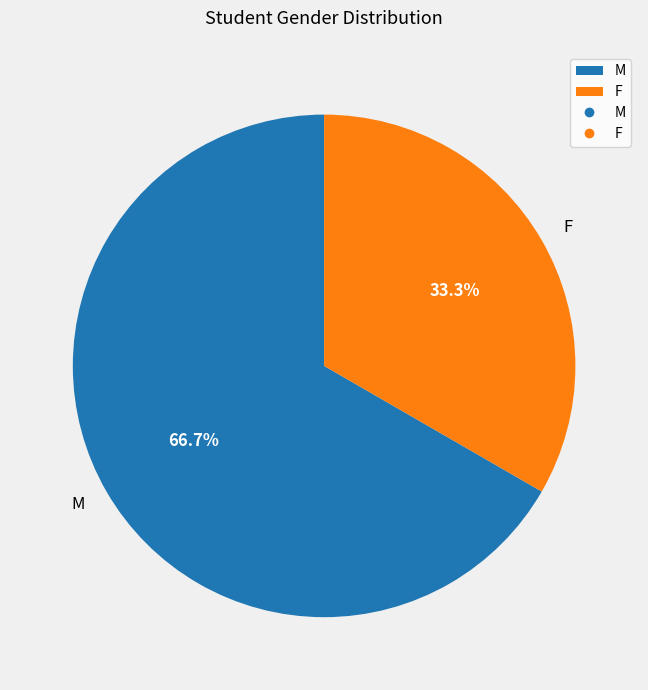

Is it true that M is 67% of the pie?

True